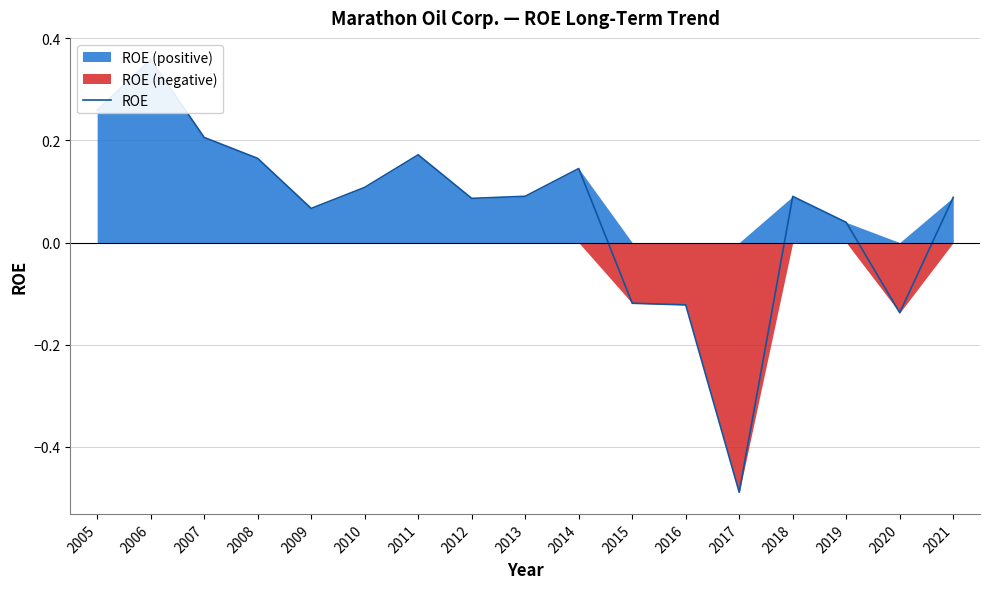

What is the sum of all values?

1.0